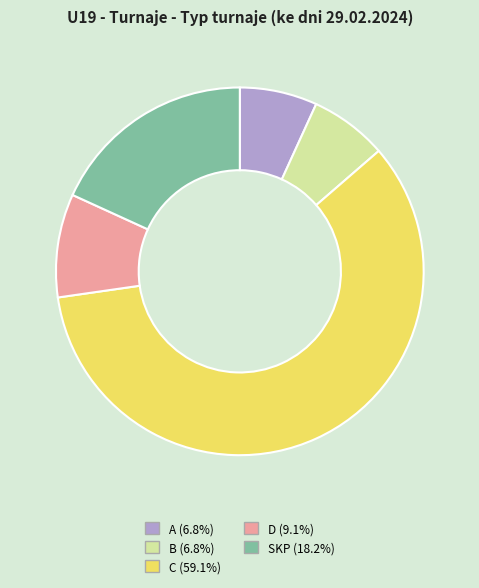

Do C and B together represent more than half of the pie?

Yes